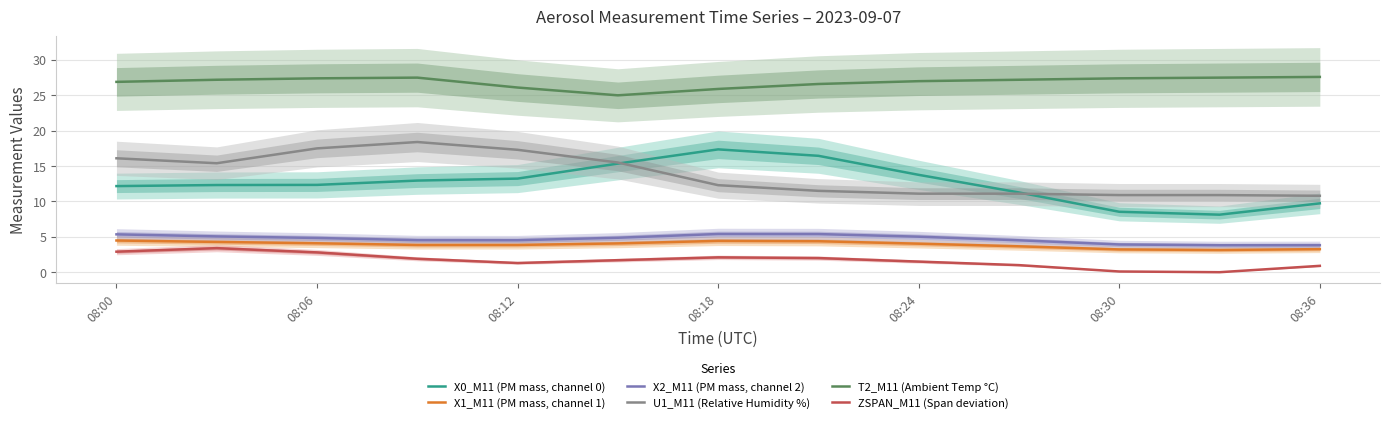

What is the value of the X1_M11 (PM mass, channel 1) point at the 10th from the left?

3.7